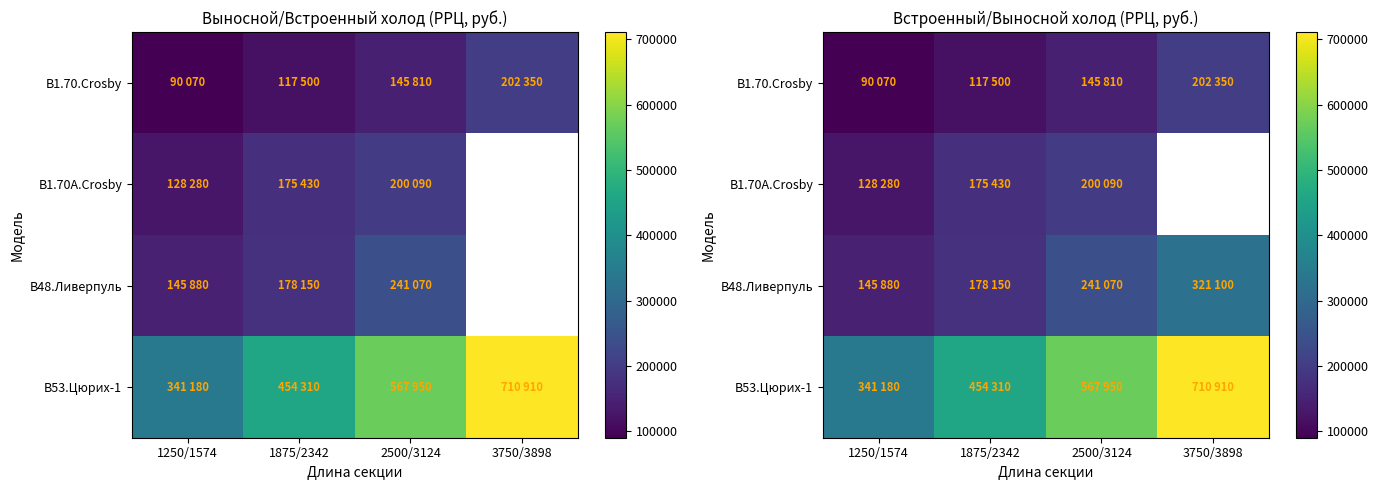

What value does the В1.70.Crosby series have at 1875/2342?

117500.0